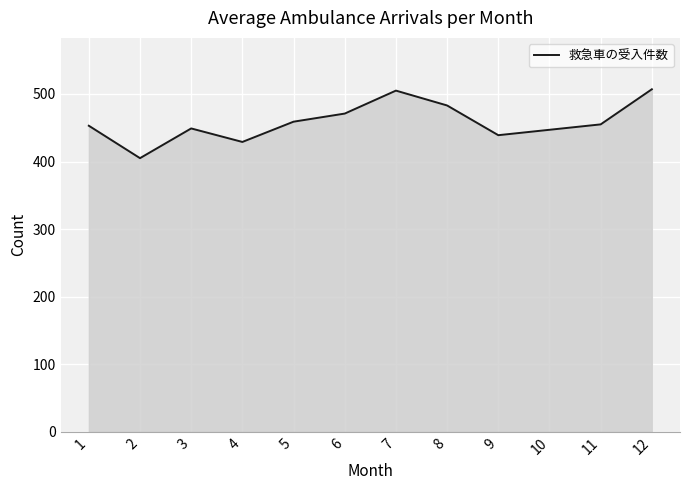

Which has a higher value, 5 or 2?

5